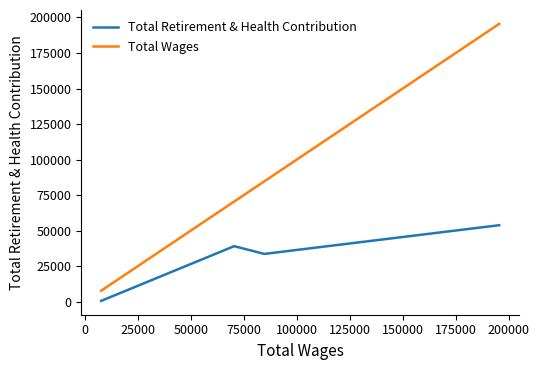

True or false: Total Retirement & Health Contribution and Total Wages intersect in this chart.

False